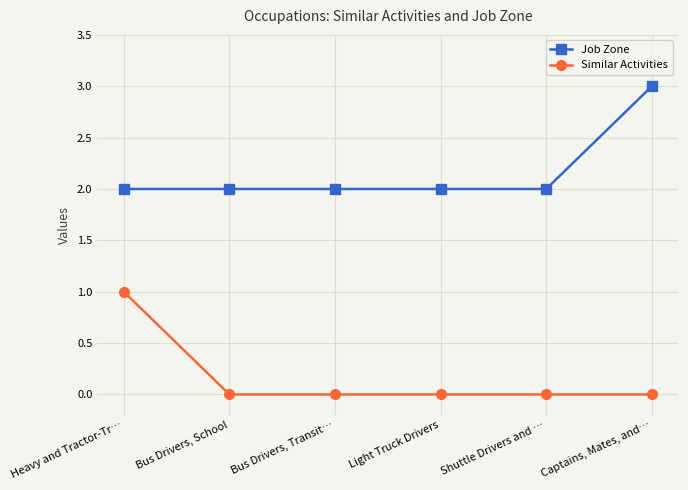

The value of Similar Activities at Bus Drivers, Transit… is 0. True or false?

True